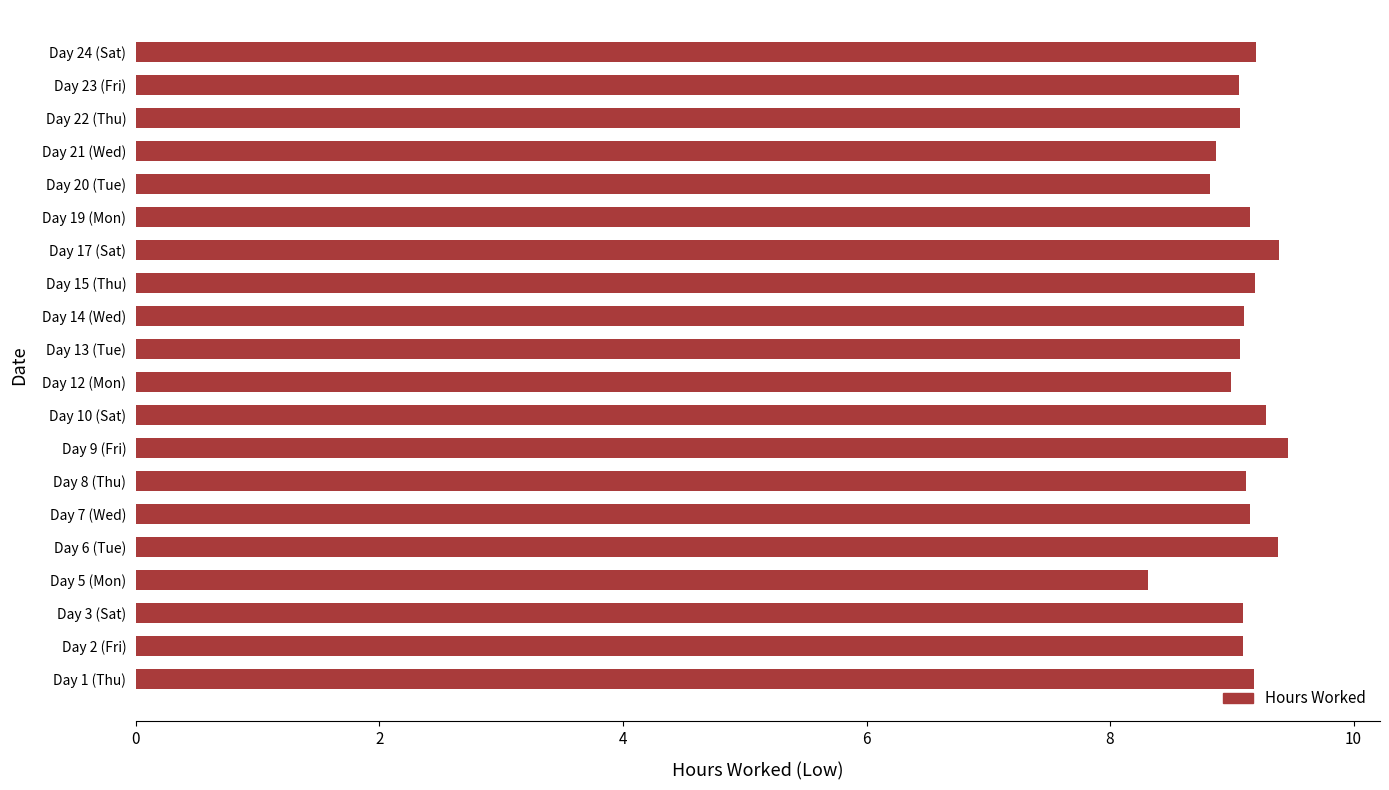

Is it true that the value at Day 6 (Tue) is 9.4?

True